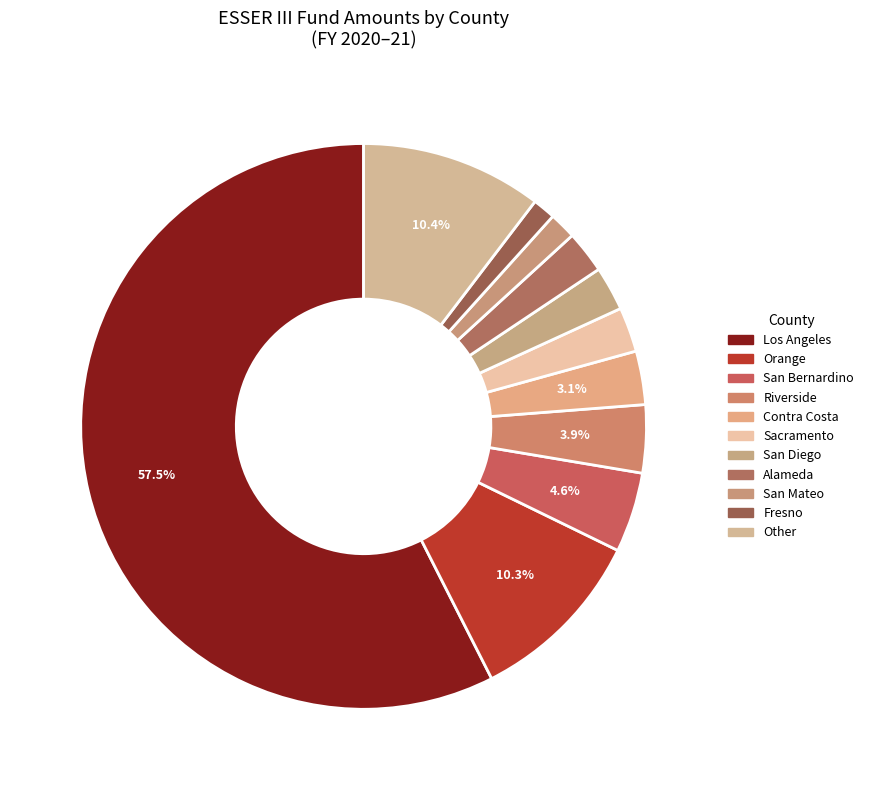

Count the number of slices in the pie.

11